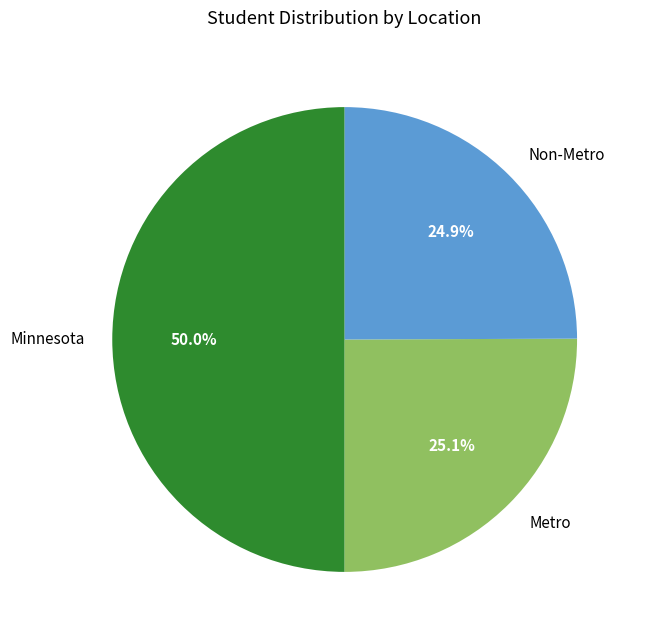

True or false: Minnesota accounts for 50% of the total.

True